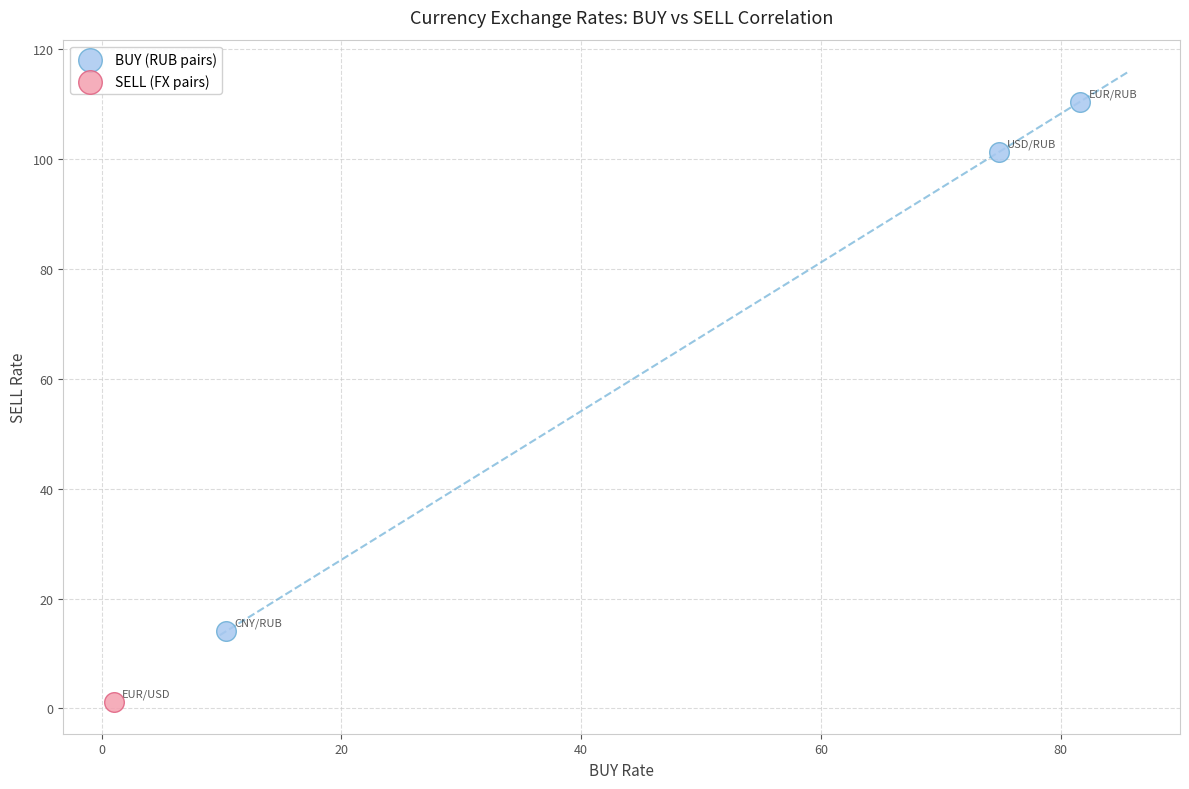

What are all the series names shown in the legend?

BUY (RUB pairs), SELL (FX pairs)